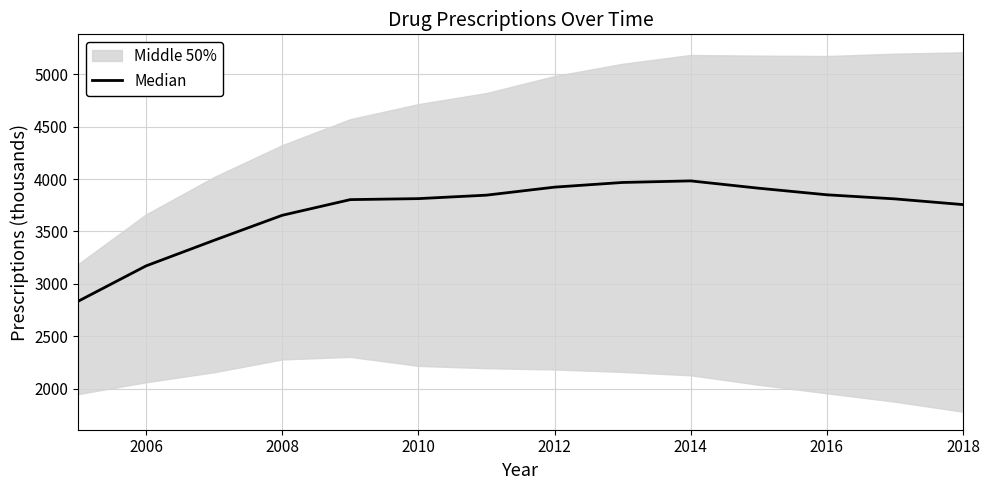

Reading right to left, transcribe all the data shown in this chart.

3756.2	3810.7	3849.8	3912.5	3982.5	3967.5	3922.8	3846.3	3813.2	3803.7	3654.1	3415.4	3171.2	2832.9